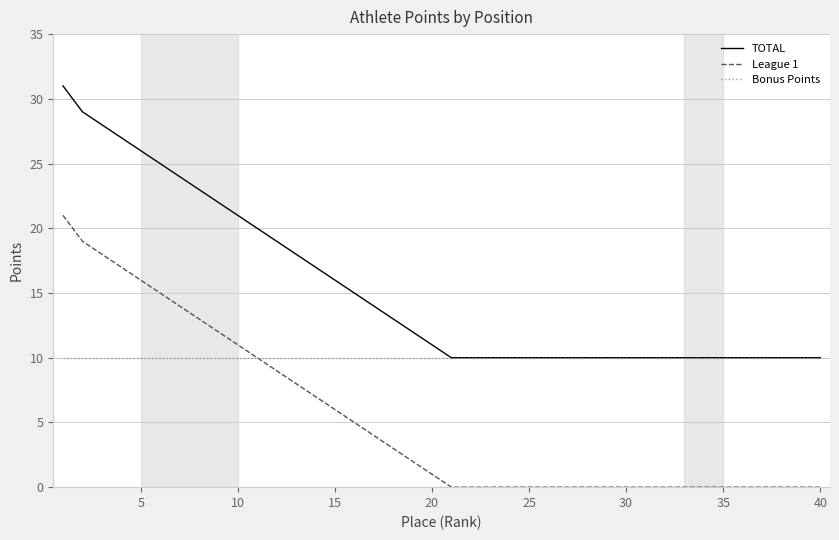

Reading left to right, transcribe all the data shown in this chart.

TOTAL: 31	29	28	27	26	25	24	23	22	21	20	19	18	17	16	15	14	13	12	11	10	10	10	10	10	10	10	10	10	10	10	10	10	10	10	10	10	10	10	10
League 1: 21	19	18	17	16	15	14	13	12	11	10	9	8	7	6	5	4	3	2	1	0	0	0	0	0	0	0	0	0	0	0	0	0	0	0	0	0	0	0	0
Bonus Points: 10	10	10	10	10	10	10	10	10	10	10	10	10	10	10	10	10	10	10	10	10	10	10	10	10	10	10	10	10	10	10	10	10	10	10	10	10	10	10	10